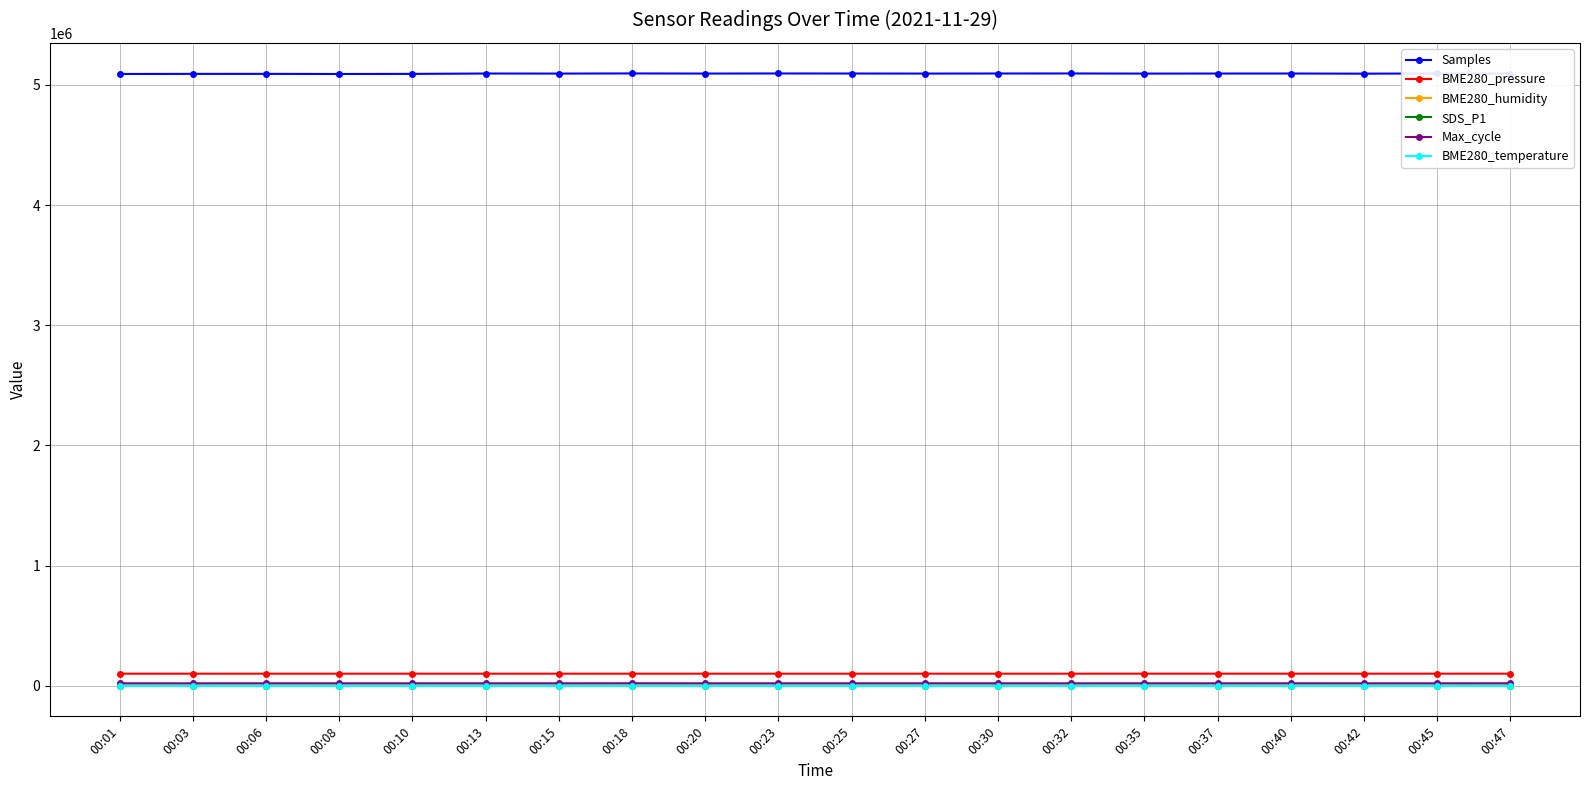

What is the value of the Max_cycle point at the 12th from the left?

20065.0